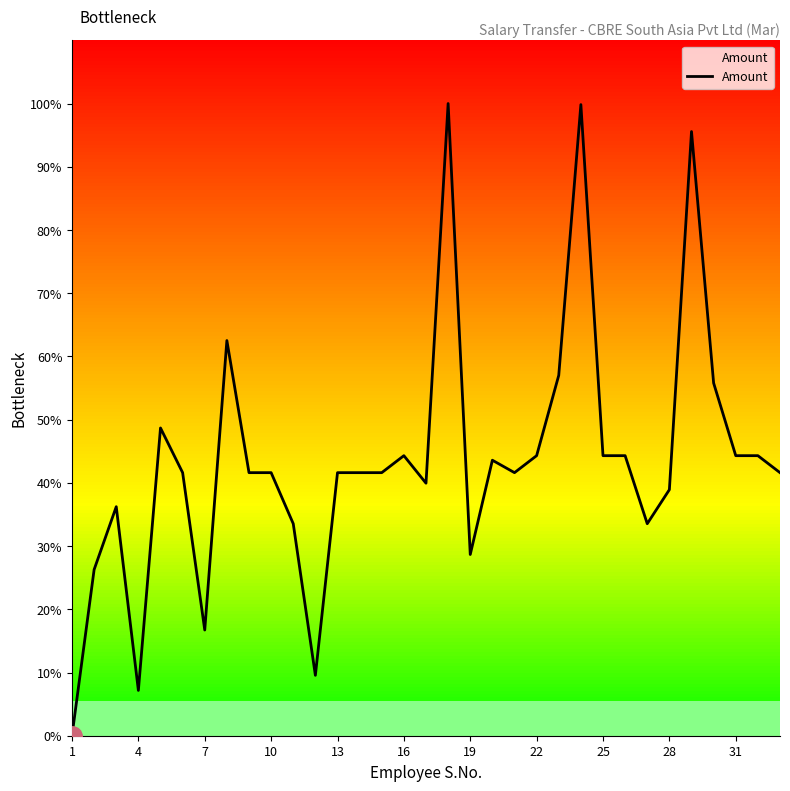

The value of Amount at 22 is 44.3. True or false?

True